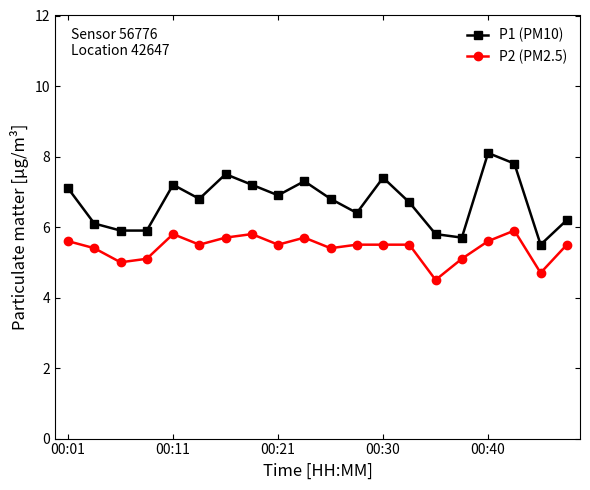

How many data points does each series have?

20